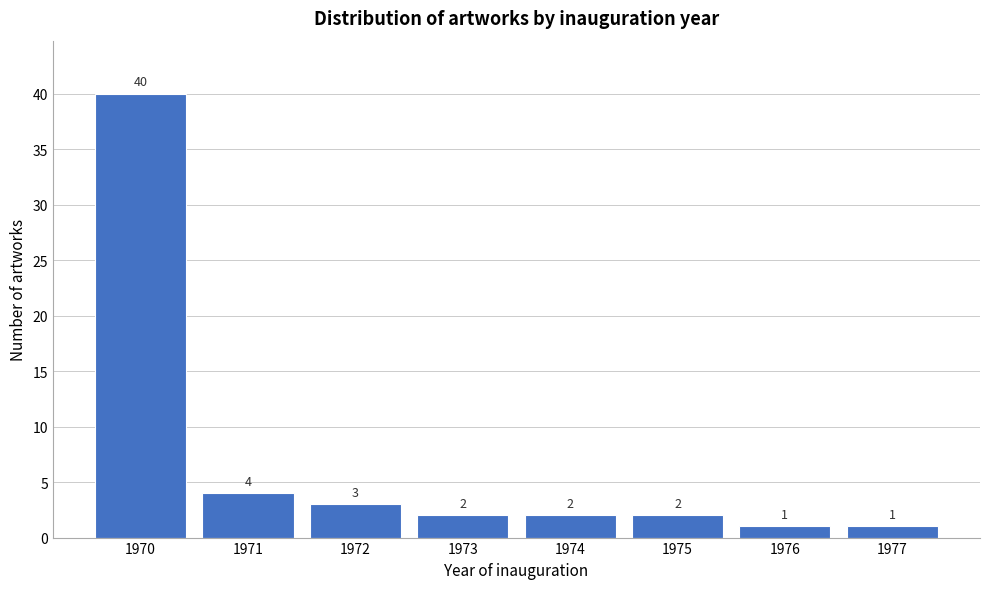

Reading right to left, what are all the values shown in this chart?

1	1	2	2	2	3	4	40